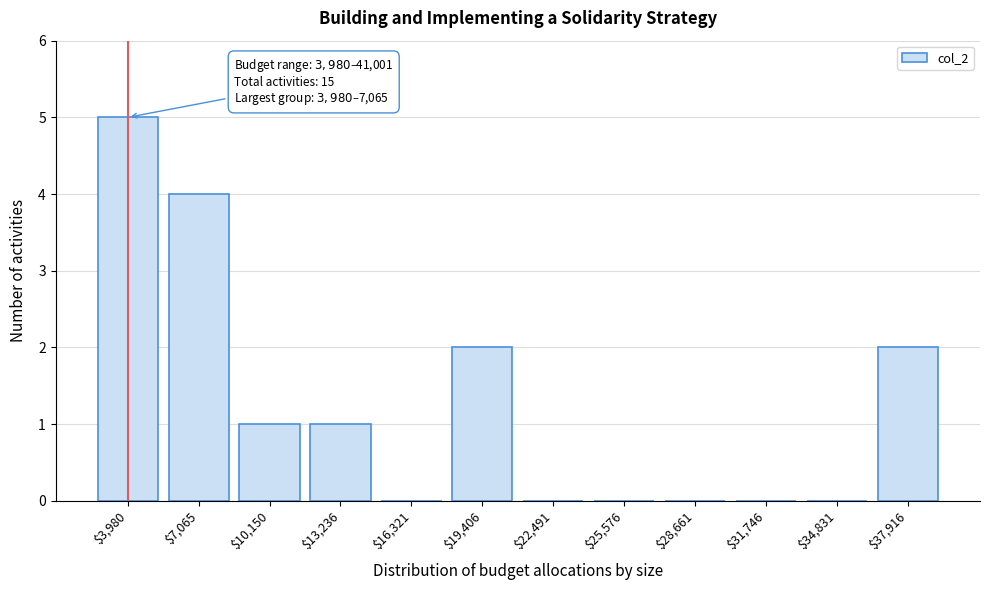

The value at $25,576 is -2. True or false?

False